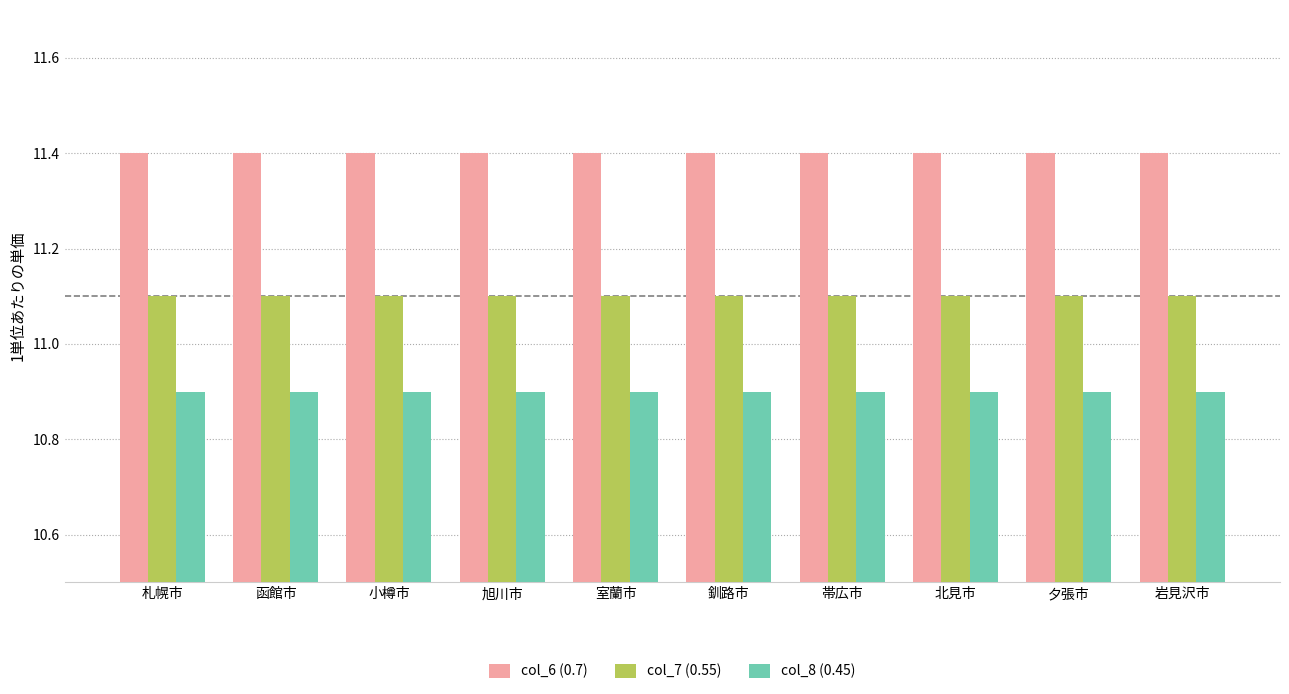

What position from the left is 北見市?

8